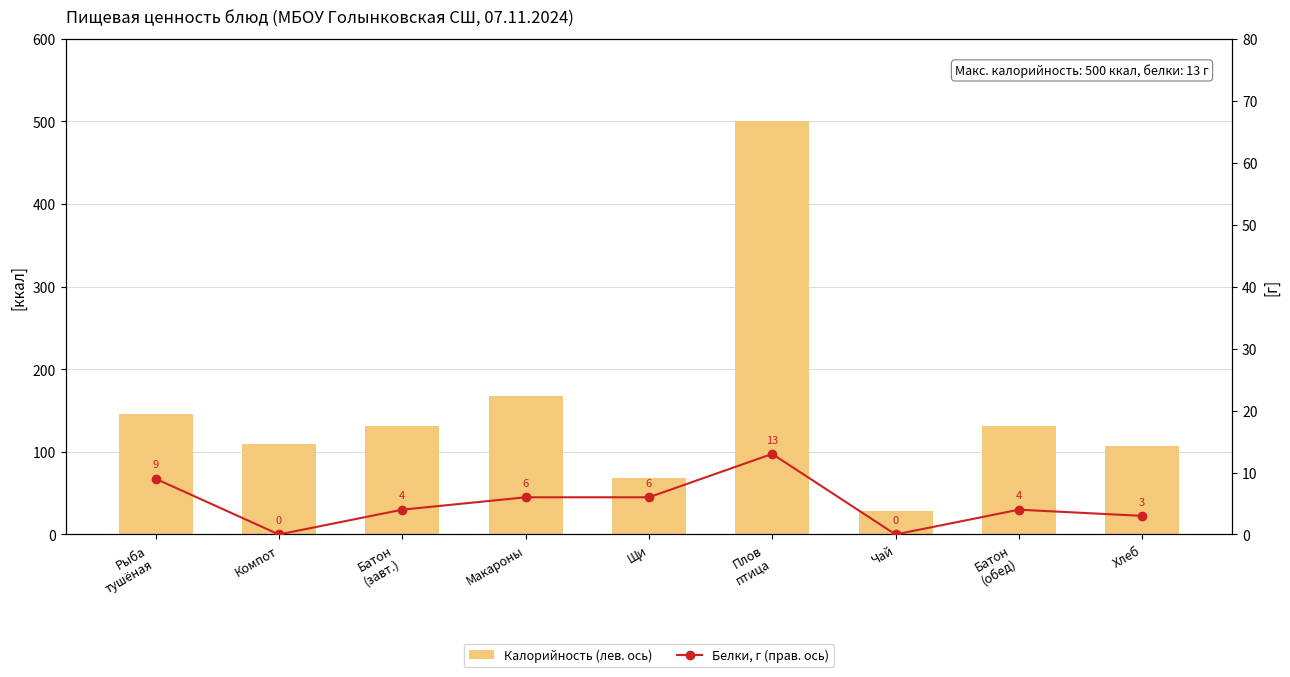

What are all the series names shown in the legend?

Калорийность (лев. ось), Белки, г (прав. ось)